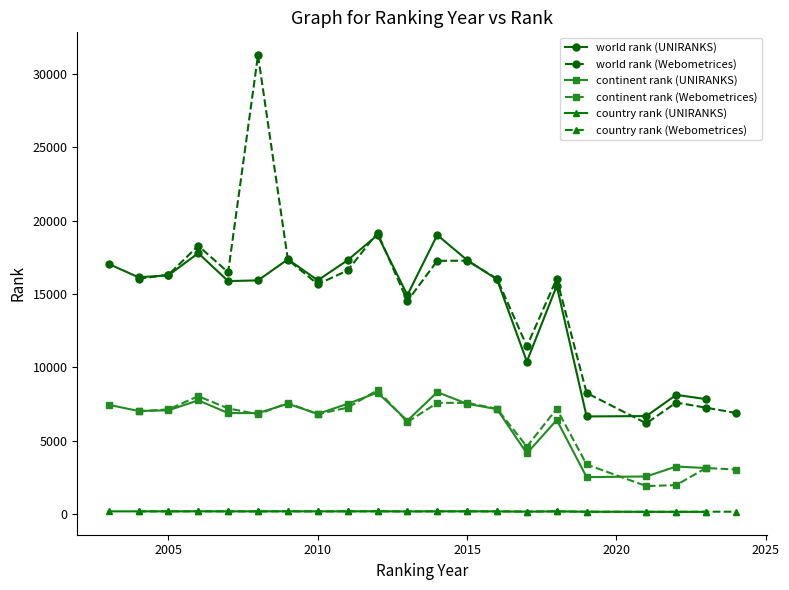

The continent rank (UNIRANKS) series shows 6822 at 2010. True or false?

True